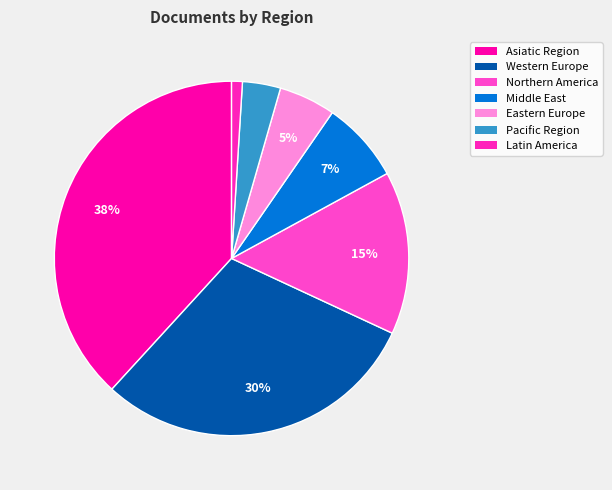

Which category has the biggest portion of the pie?

Asiatic Region